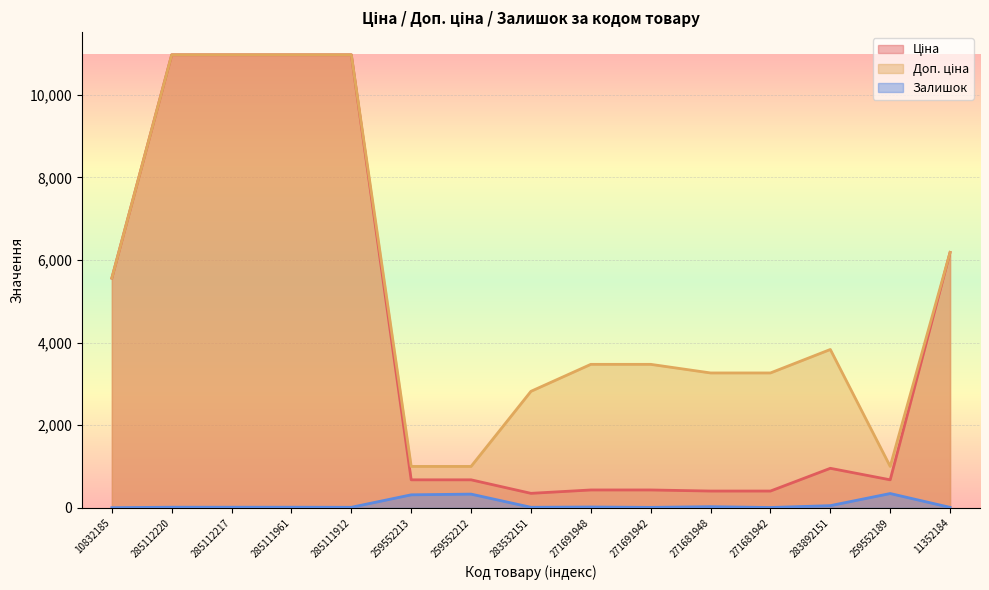

Is it true that Залишок equals 15.0 at 285111912?

True